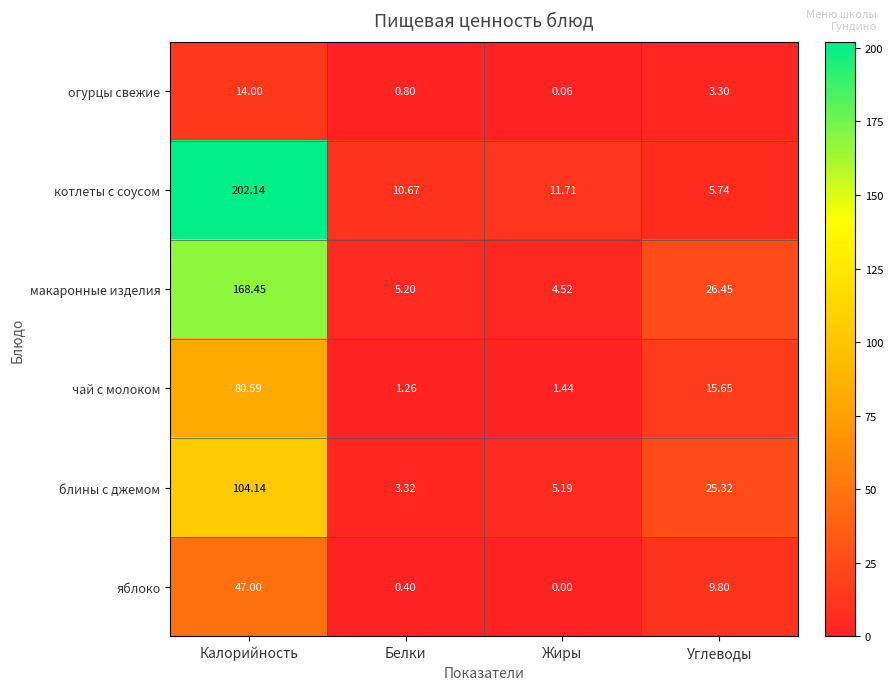

At which label does блины с джемом first exceed 25?

Калорийность